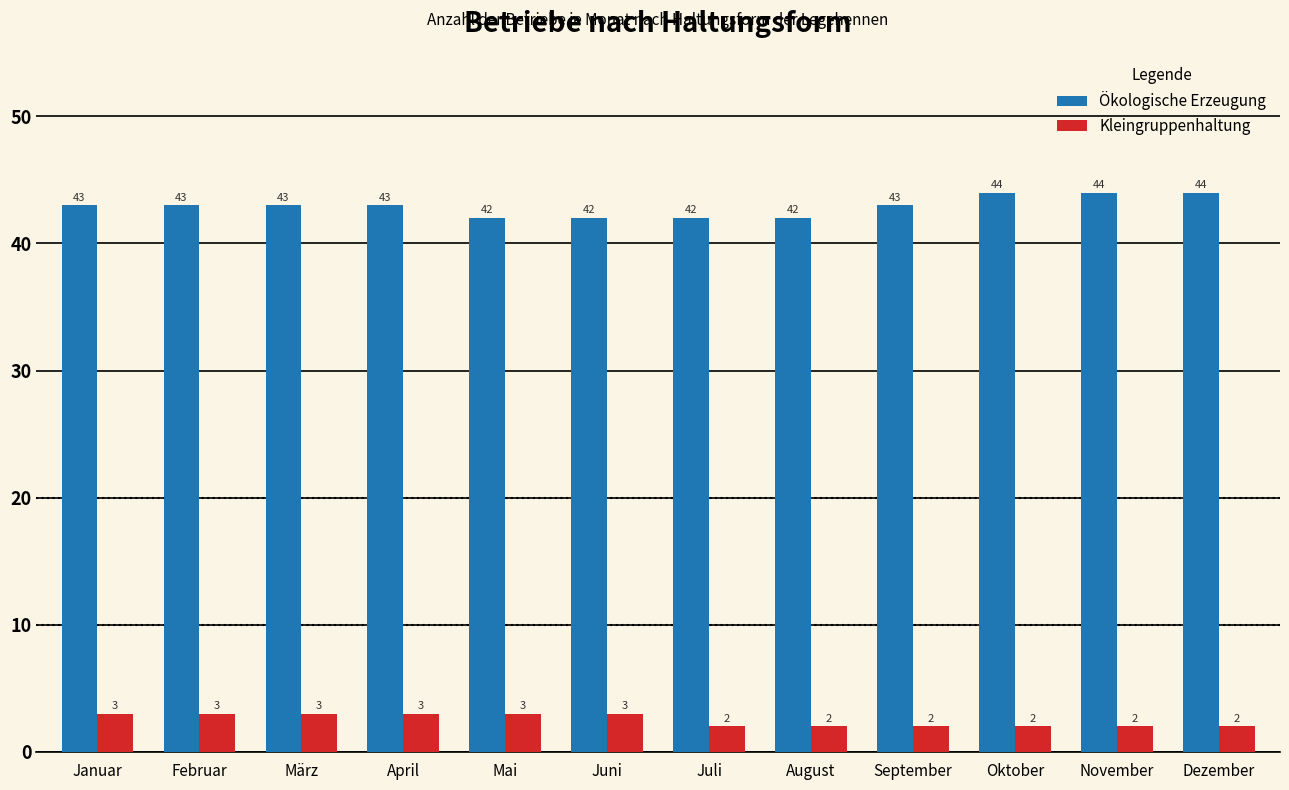

Reading left to right, what are all the values shown in this chart?

Ökologische Erzeugung: 43	43	43	43	42	42	42	42	43	44	44	44
Kleingruppenhaltung: 3	3	3	3	3	3	2	2	2	2	2	2